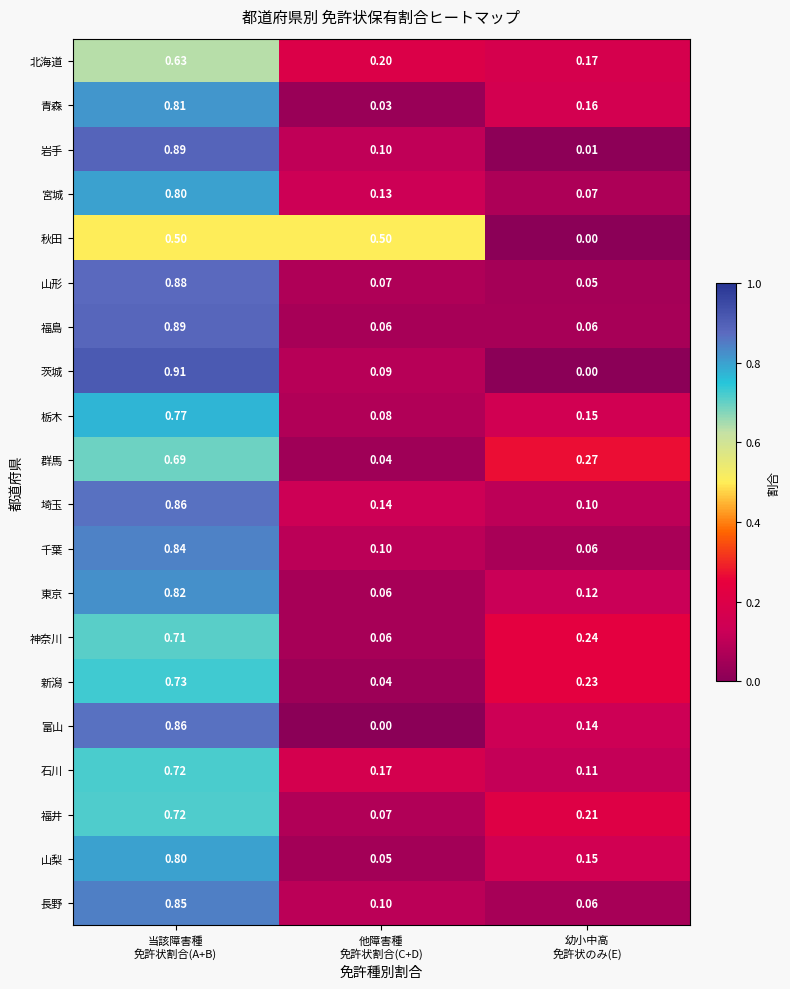

Which series has the widest spread of values?

茨城